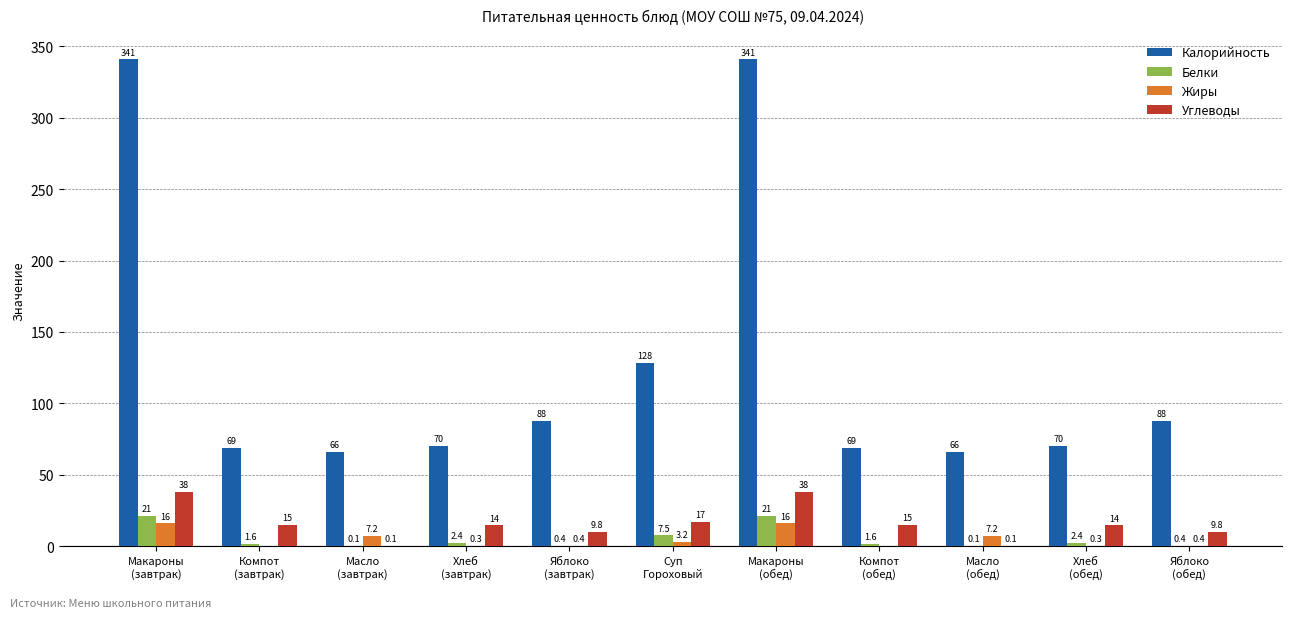

Which series has the largest total across all categories?

Калорийность